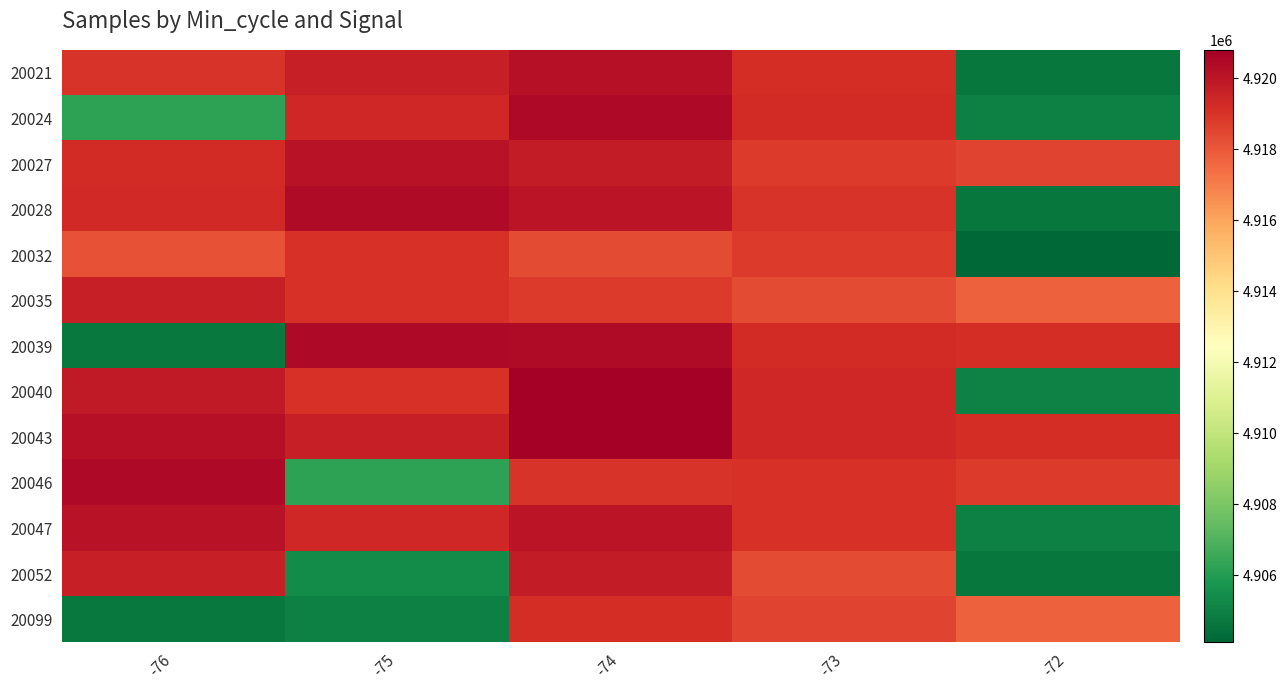

At which category is the sum across all series the highest?

-74